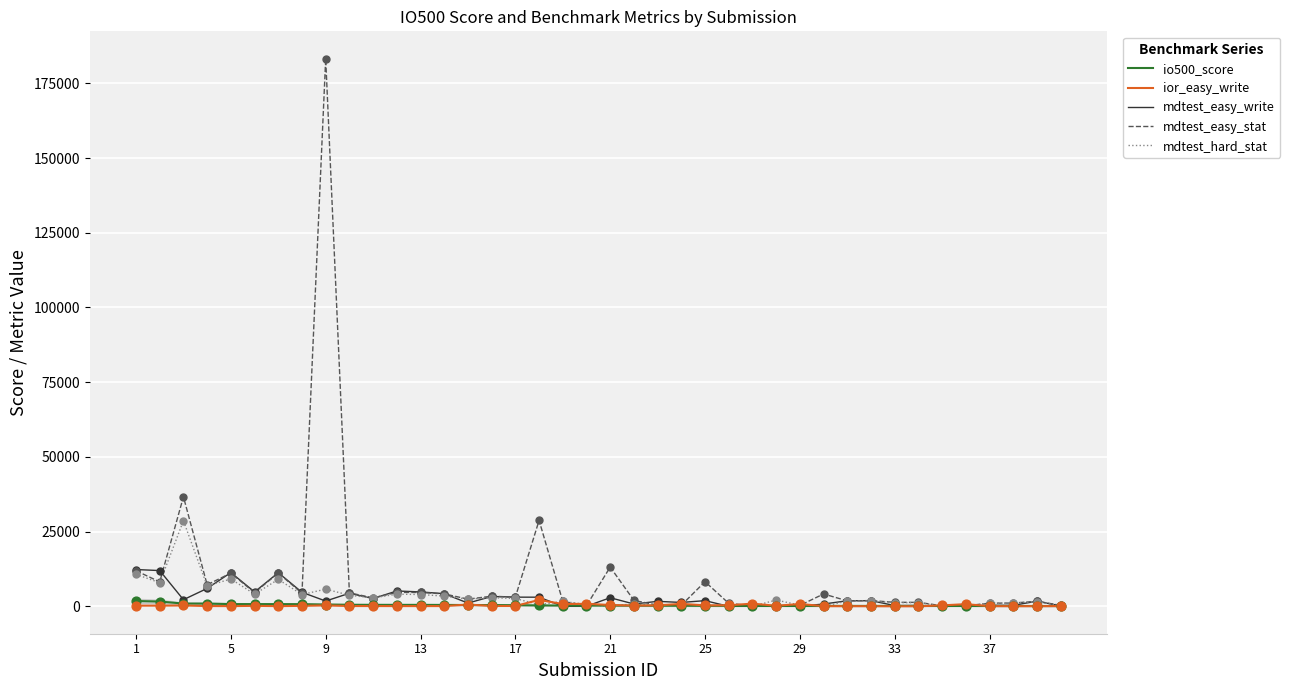

Which series has the largest total across all categories?

mdtest_easy_stat